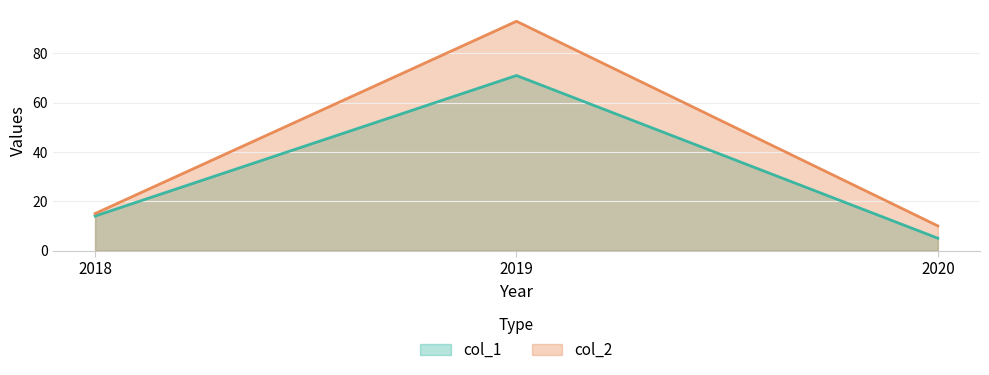

Which series changed the most between 2019 and 2020?

col_2